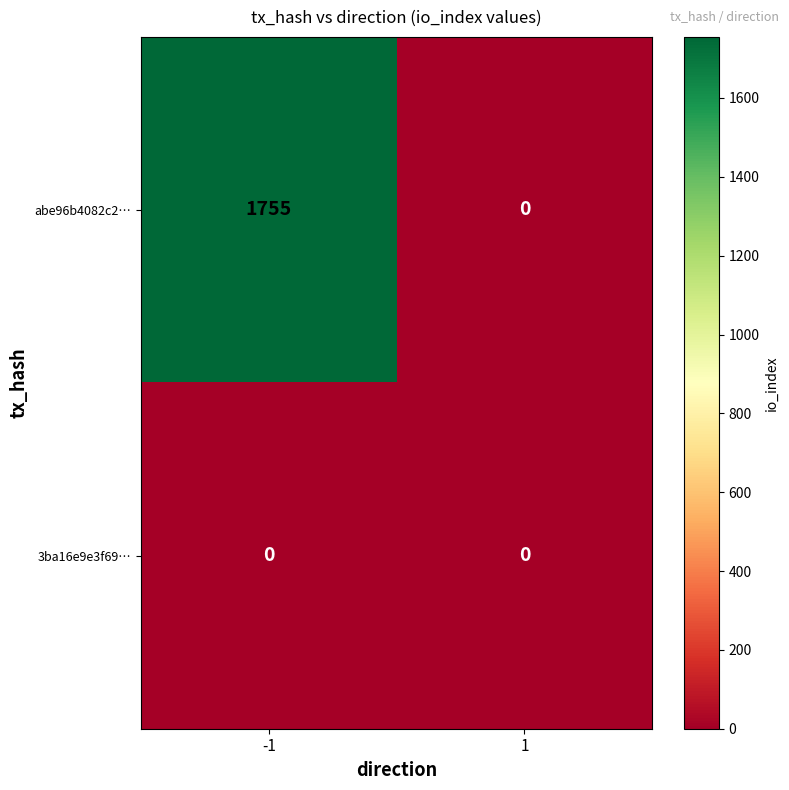

Rank the series by their average value, from highest to lowest.

abe96b4082c2…, 3ba16e9e3f69…